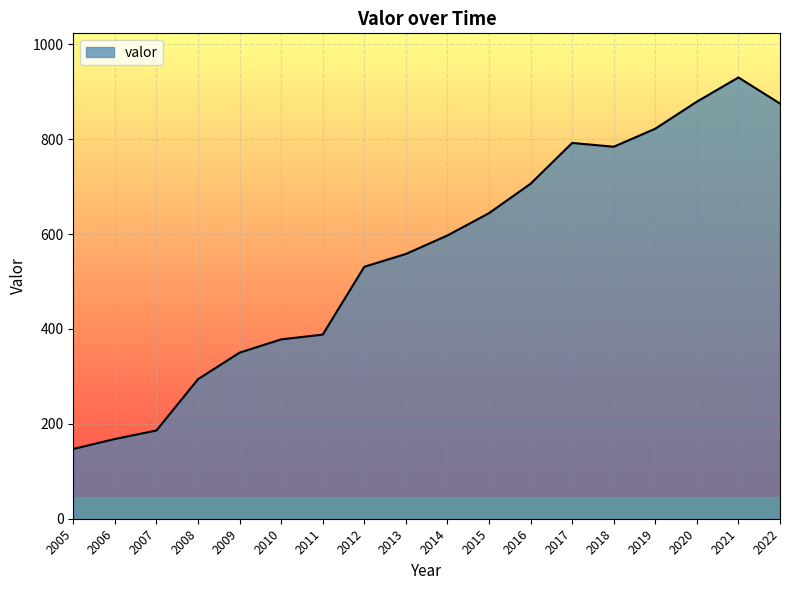

What is the maximum value shown in the chart?

930